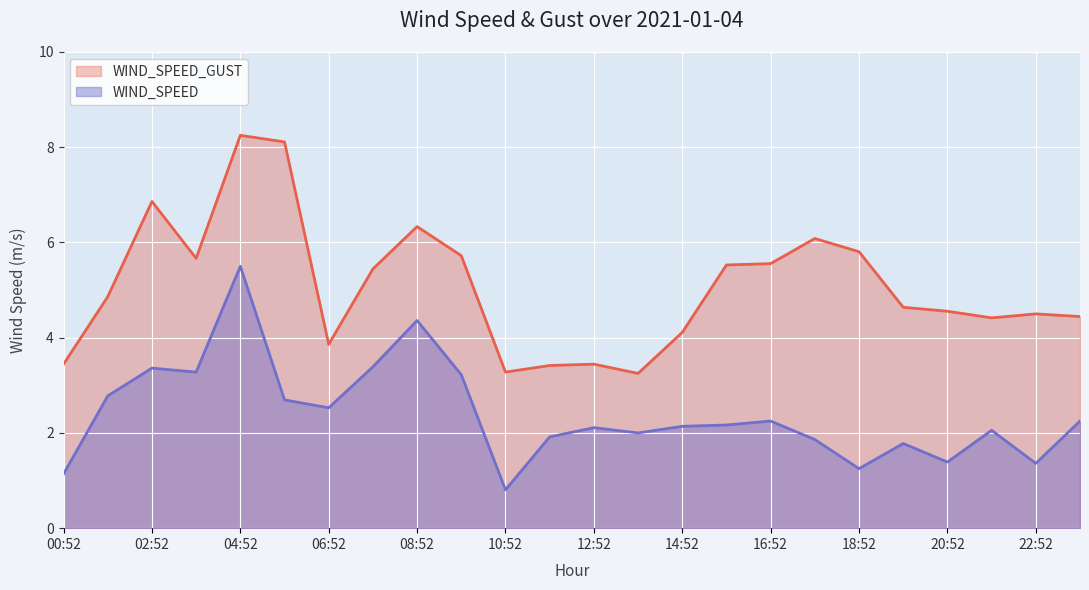

True or false: WIND_SPEED and WIND_SPEED_GUST cross at least once.

False